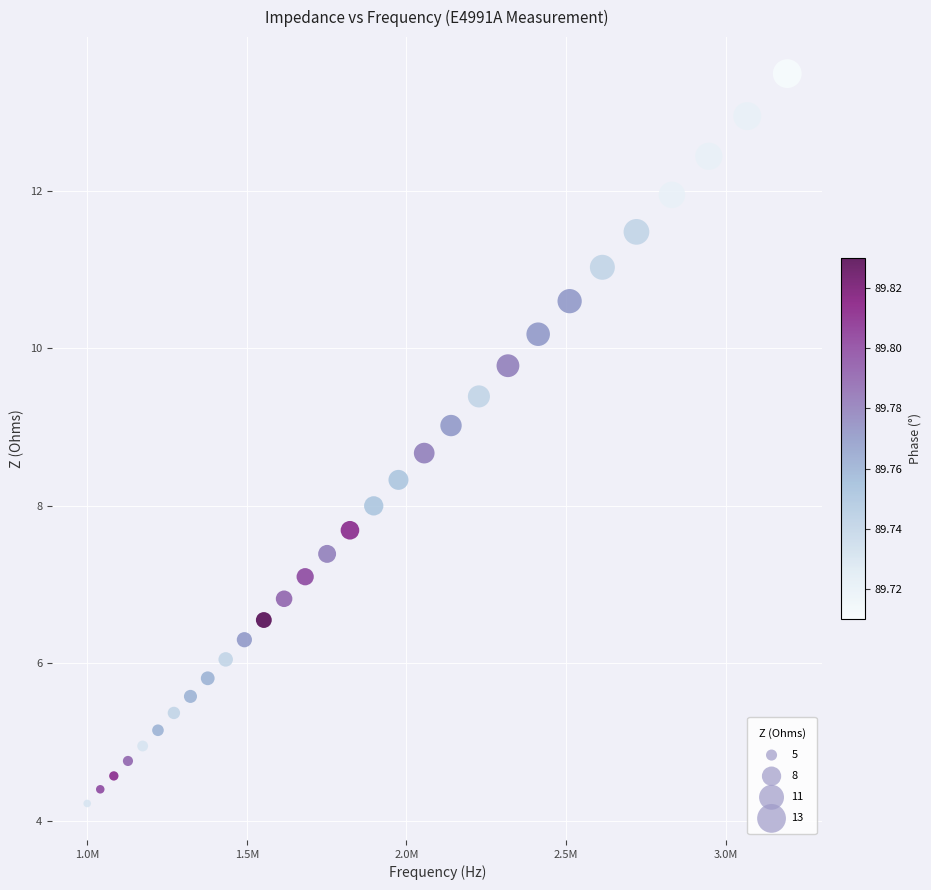

What is the range of X values (max minus min)?

2192880.0